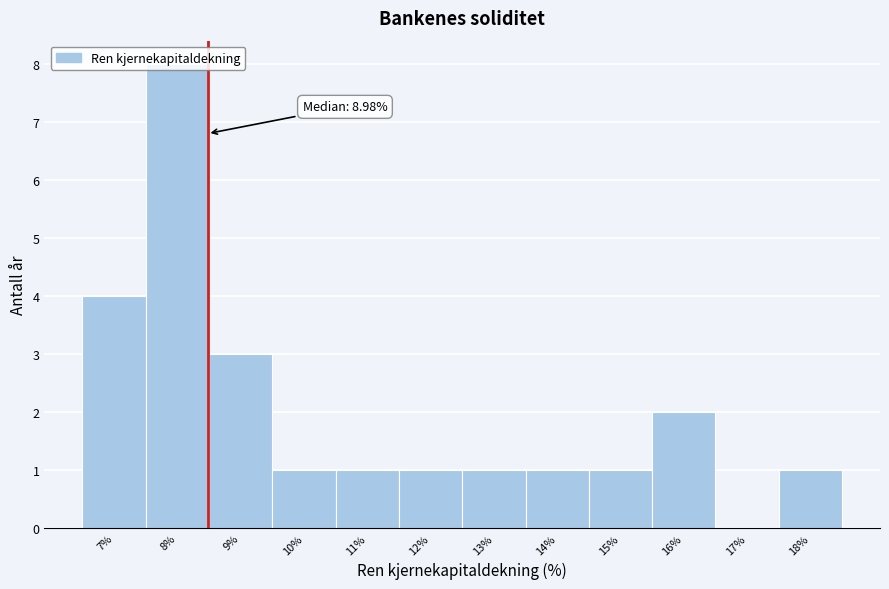

What is the change in value from 15% to 16%?

+1